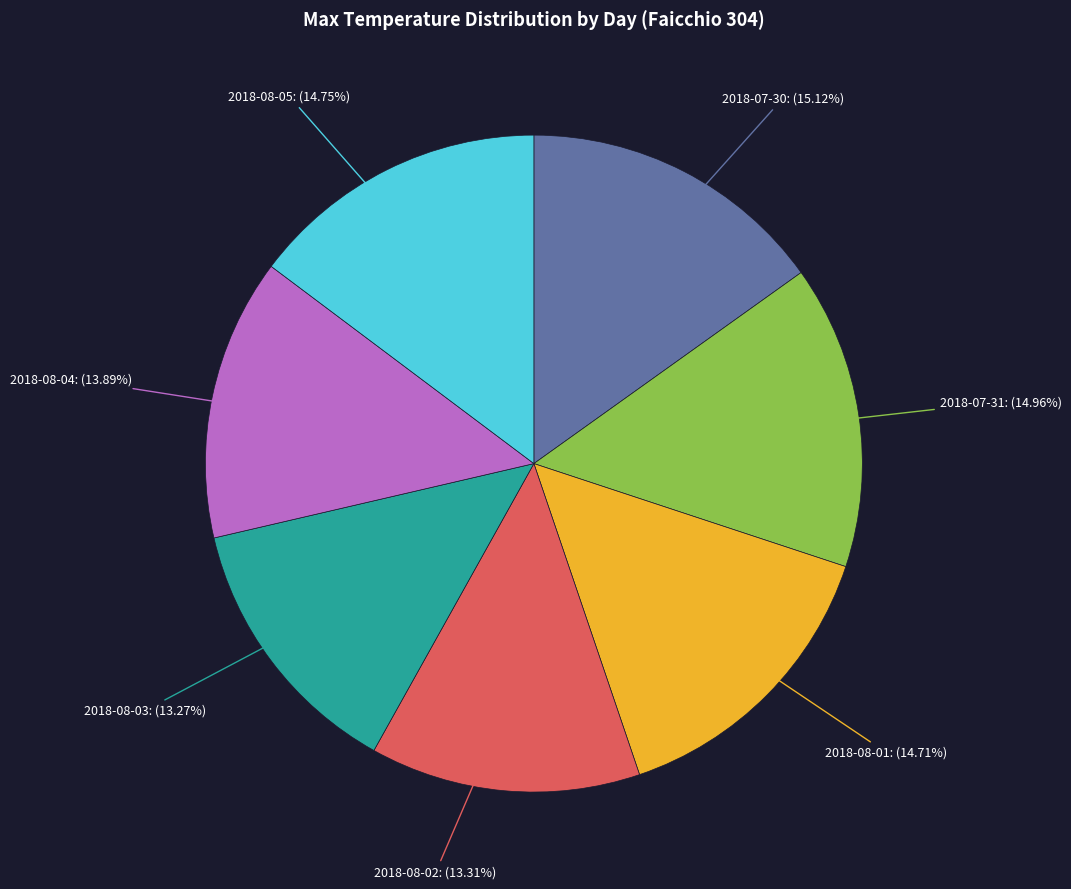

Is there a majority slice in this chart?

No